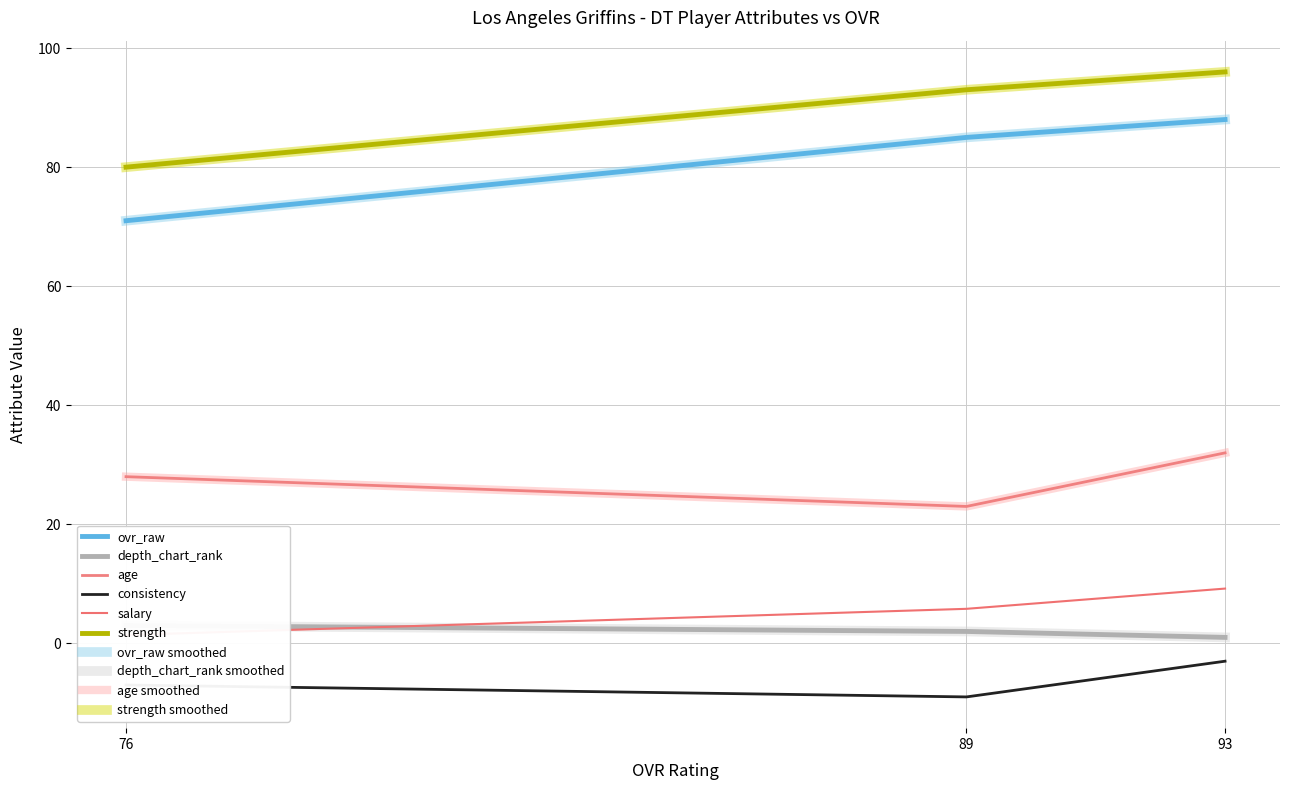

How many categories are shown in the chart?

3